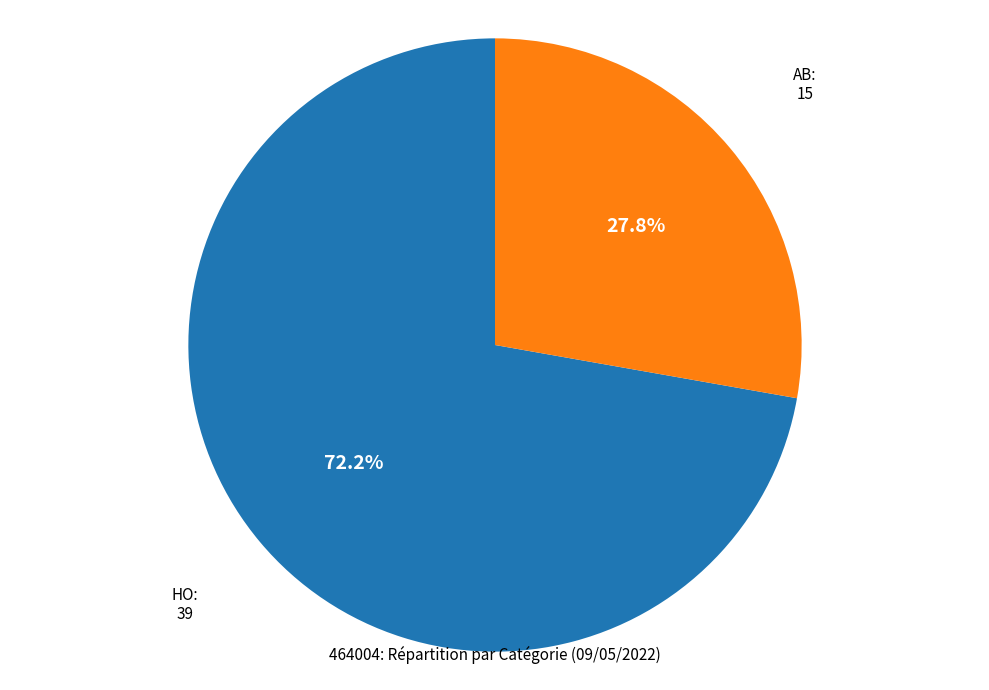

To the nearest percent, what is the difference between the HO and AB slice percentages?

44%